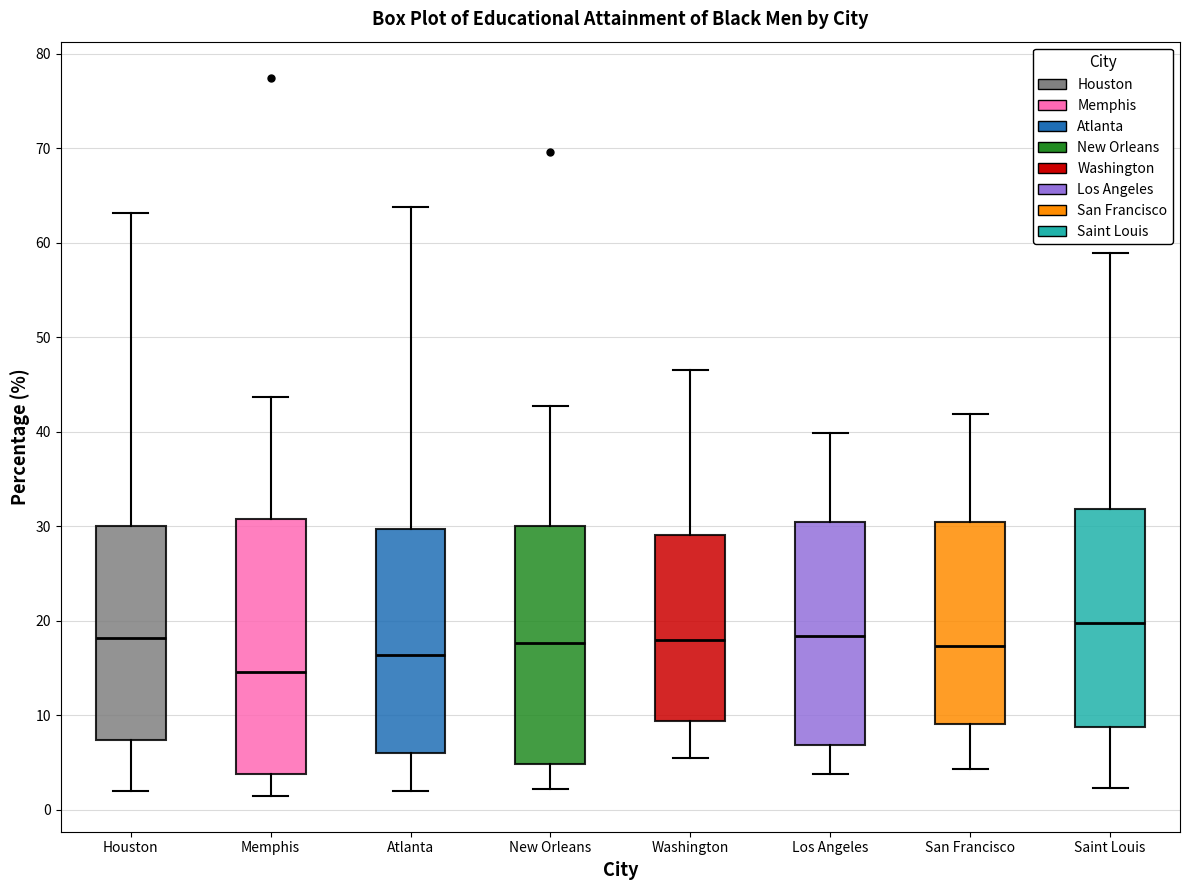

Reading left to right, read every box against the y-axis: the position of its median line, the range the box covers, and the ends of its whiskers. The values are not printed on the chart, so give them approximately, as read against the axis.

Houston: median 18, box 7 to 30, whiskers 2 to 63
Memphis: median 15, box 4 to 31, whiskers 1 to 44
Atlanta: median 16, box 6 to 30, whiskers 2 to 64
New Orleans: median 18, box 5 to 30, whiskers 2 to 43
Washington: median 18, box 9 to 29, whiskers 6 to 47
Los Angeles: median 18, box 7 to 30, whiskers 4 to 40
San Francisco: median 17, box 9 to 30, whiskers 4 to 42
Saint Louis: median 20, box 9 to 32, whiskers 2 to 59